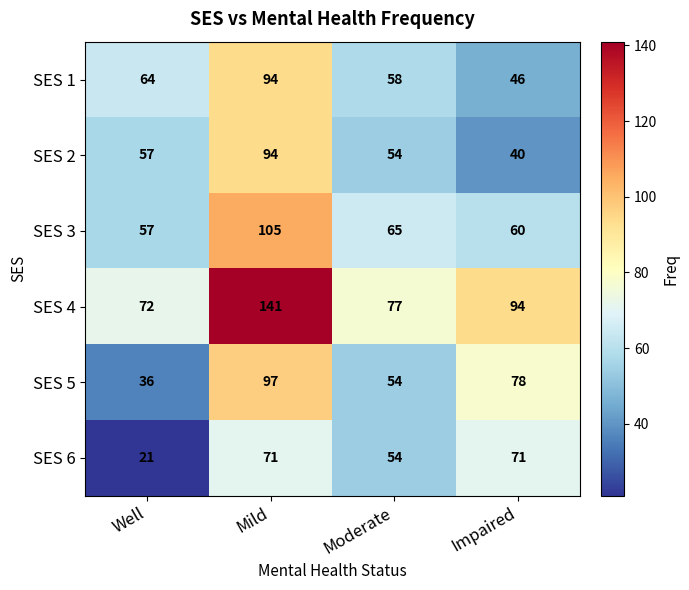

Reading left to right, list all the values displayed in this chart.

SES 1: Well=64	Mild=94	Moderate=58	Impaired=46
SES 2: Well=57	Mild=94	Moderate=54	Impaired=40
SES 3: Well=57	Mild=105	Moderate=65	Impaired=60
SES 4: Well=72	Mild=141	Moderate=77	Impaired=94
SES 5: Well=36	Mild=97	Moderate=54	Impaired=78
SES 6: Well=21	Mild=71	Moderate=54	Impaired=71